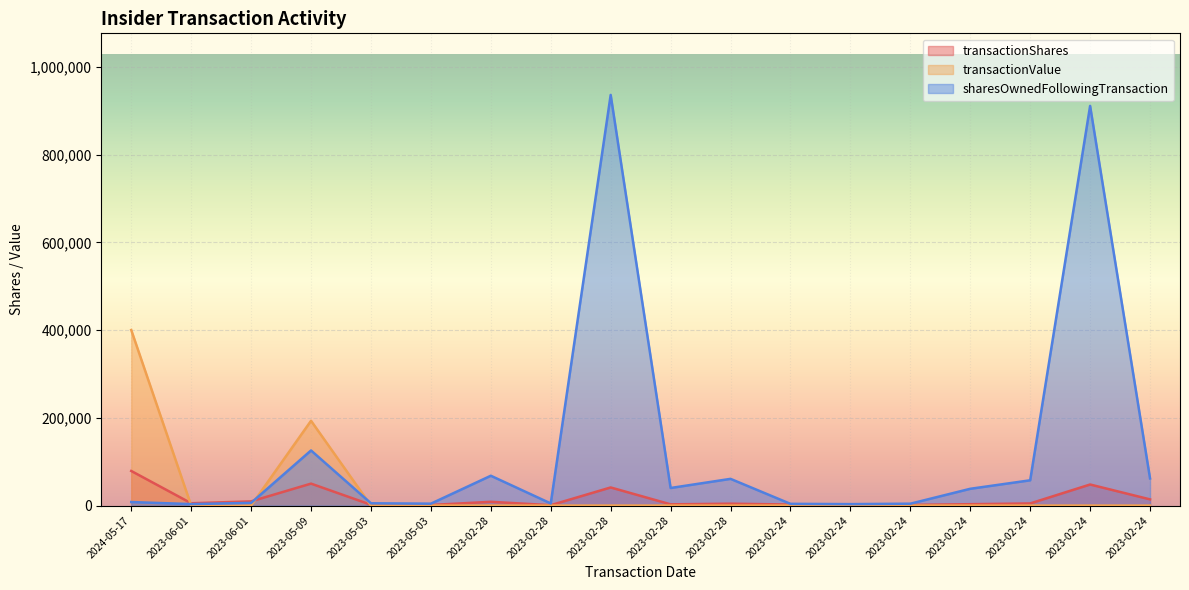

At which category does transactionValue reach its first local peak?

2023-05-09